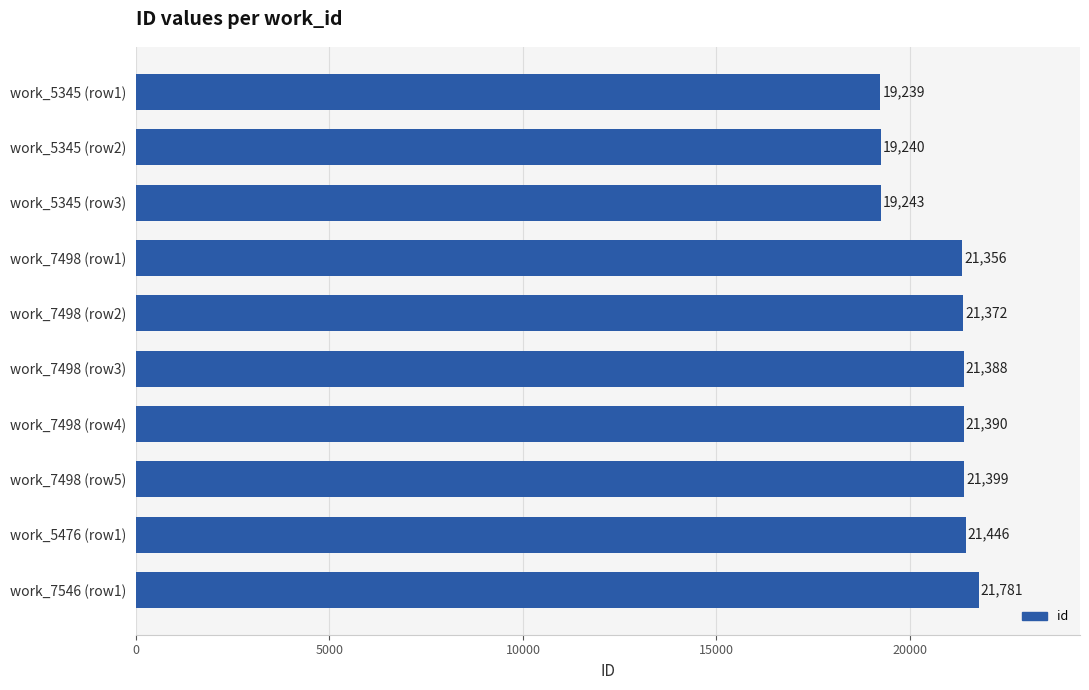

What position from the bottom is work_5345 (row1)?

10